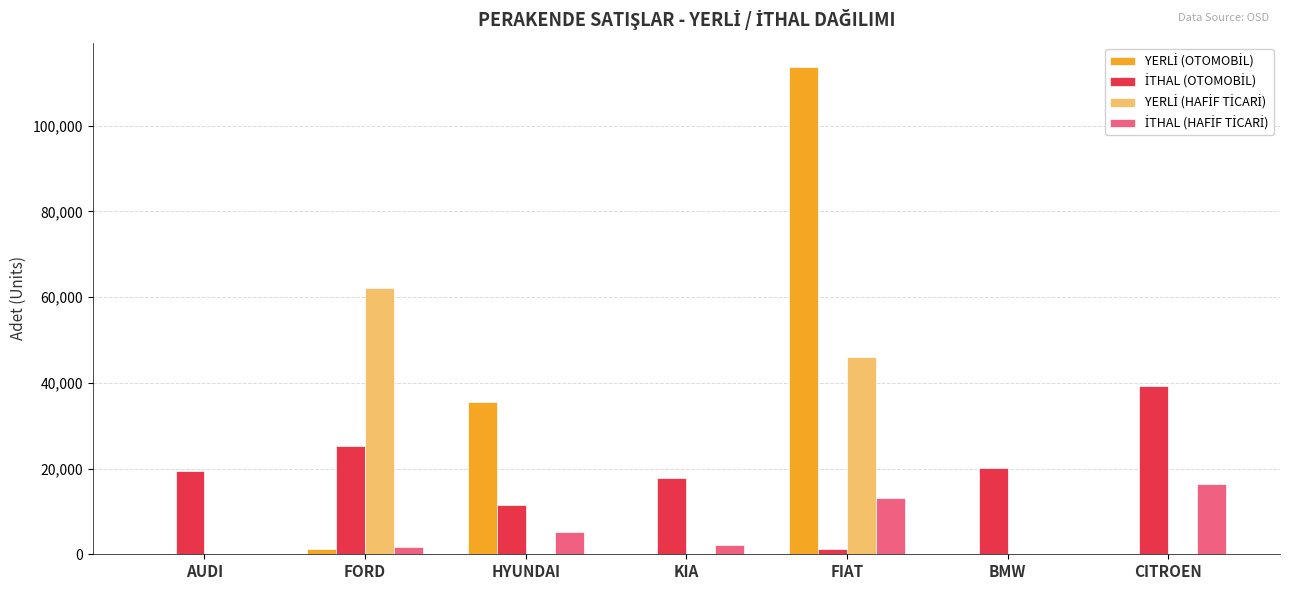

What is the total value across all series at BMW?

20133